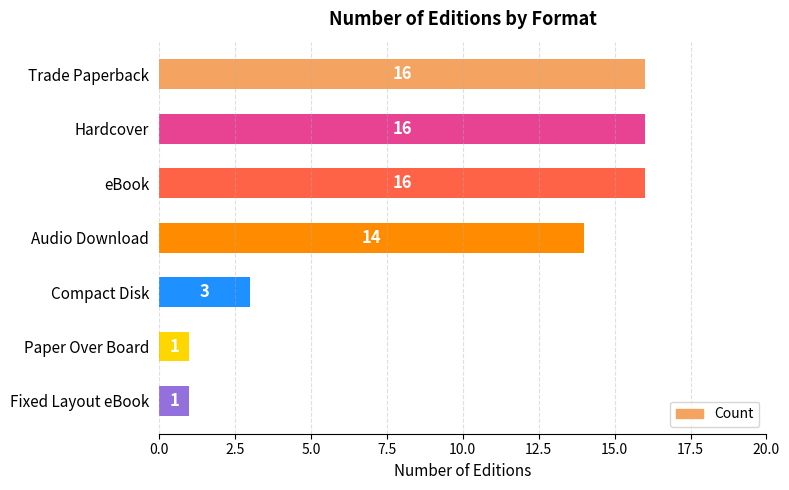

What is the change in value from Trade Paperback to Fixed Layout eBook?

-15